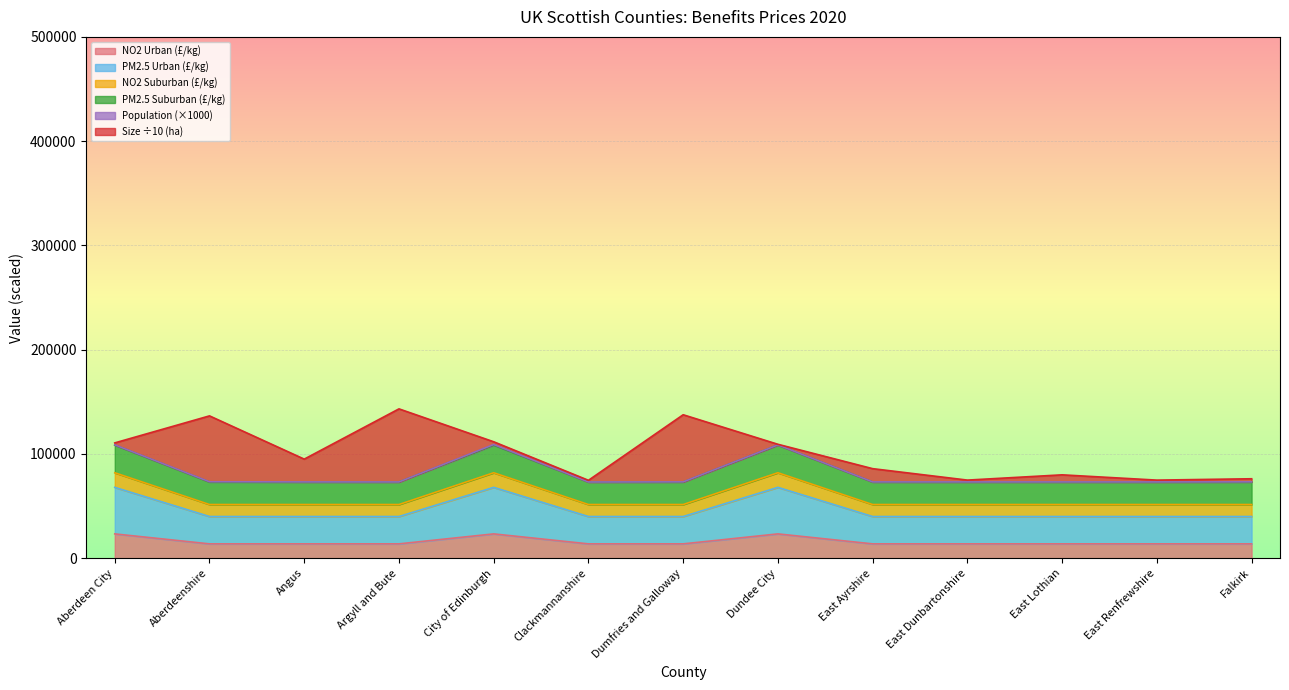

What is the lowest value of the NO2 Urban (£/kg) series?

13789.0